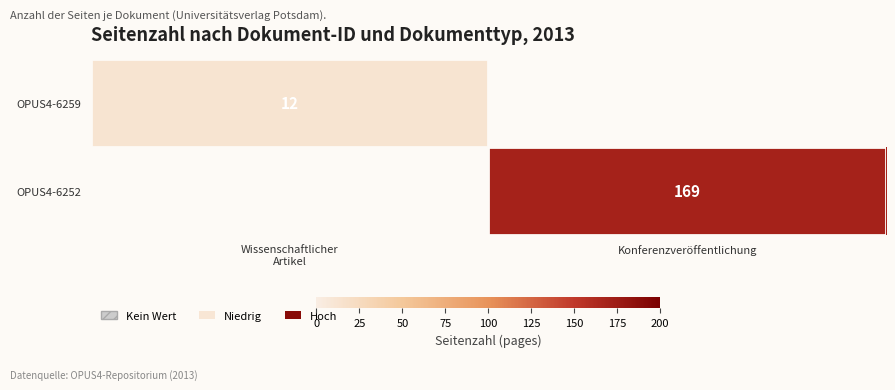

The OPUS4-6252 series shows 45 at Konferenzveröffentlichung. True or false?

False